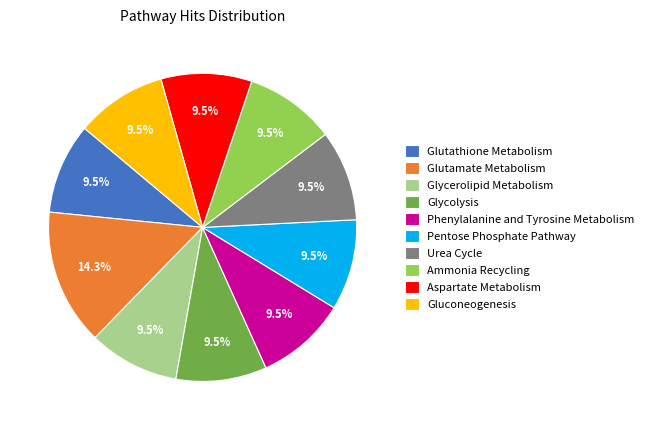

How many segments does this pie chart have?

10